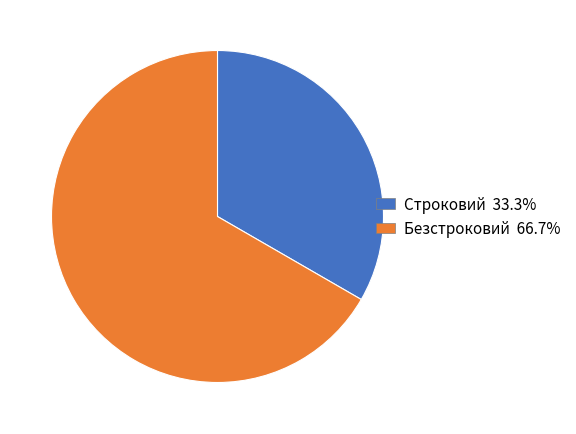

Approximately how many times larger is the value at Безстроковий 66.7% compared to Строковий 33.3%?

2.0